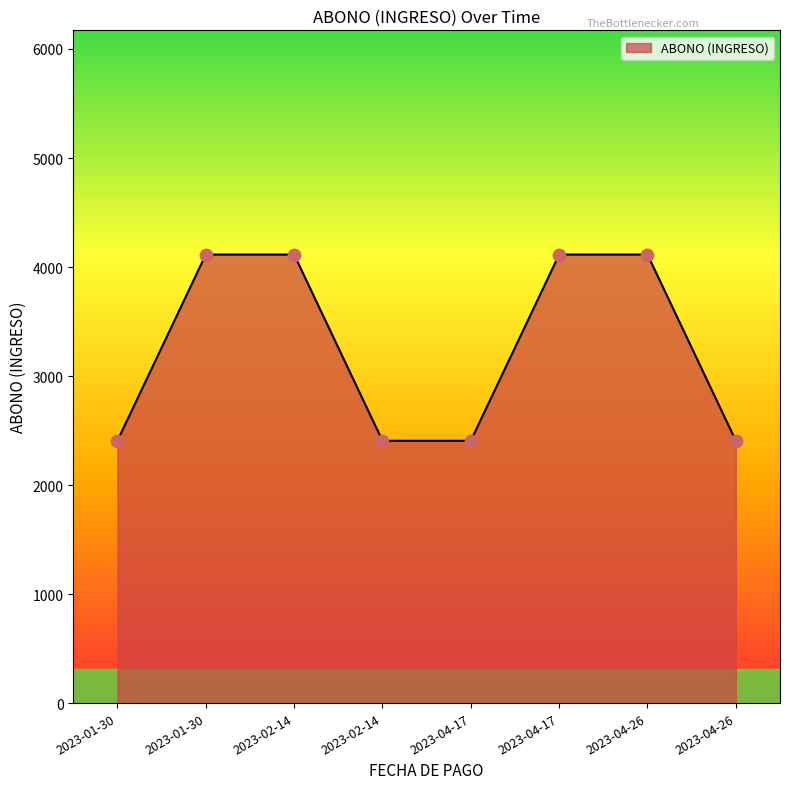

What is the ratio of the value at 2023-04-17 to the value at 2023-02-14?

0.6